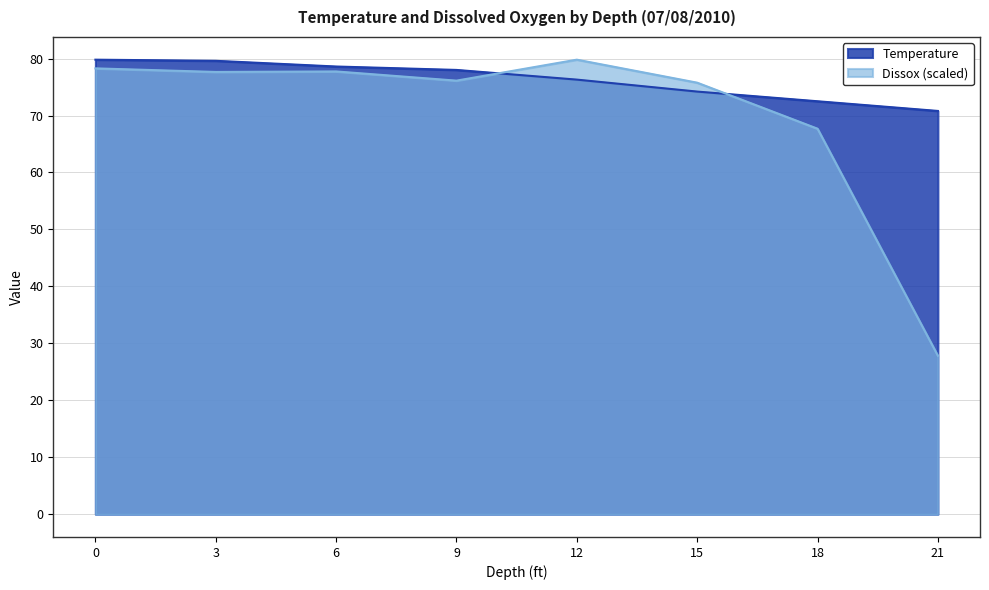

How many values in the Dissox series are below 77?

4